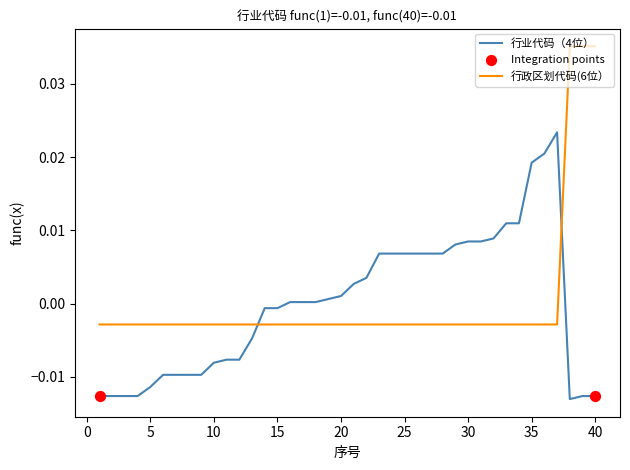

After their last crossing, which series has the higher values: 行政区划代码(6位） or 行业代码（4位）?

行政区划代码(6位）